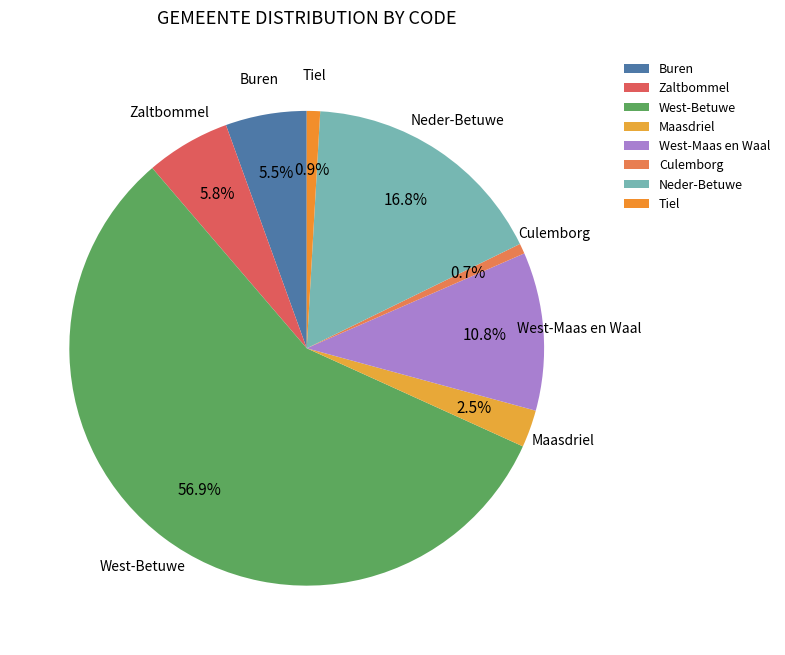

Does any single category account for the majority?

Yes